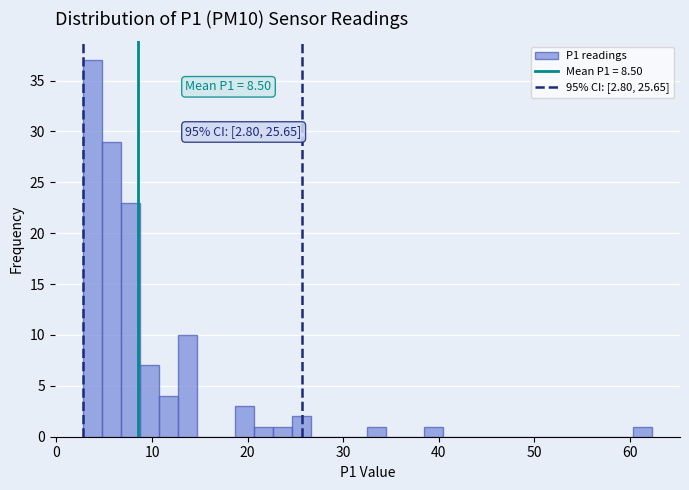

Read against the x-axis, roughly where is the centre of the tallest bar?

4